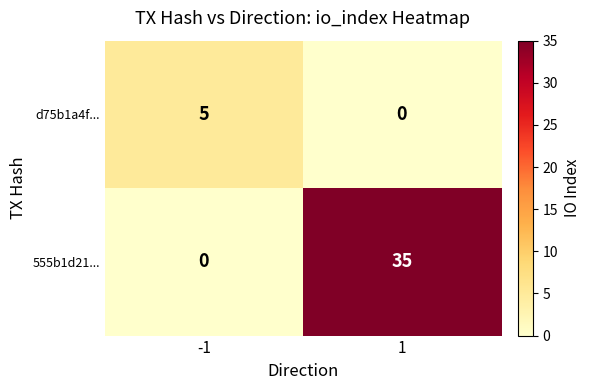

Which series has the largest total across all categories?

555b1d21...